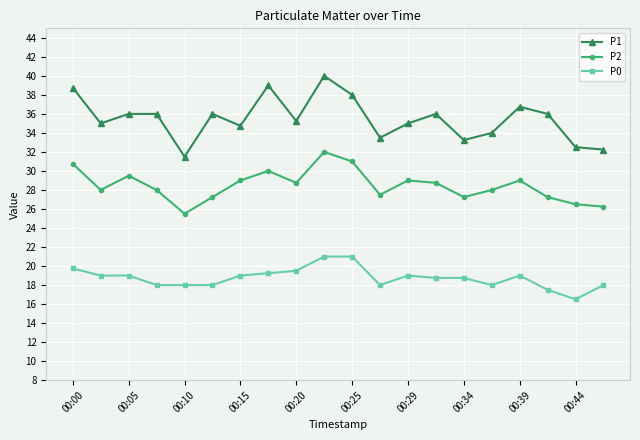

What is the value of the P0 point at the 13th from the left?

19.0